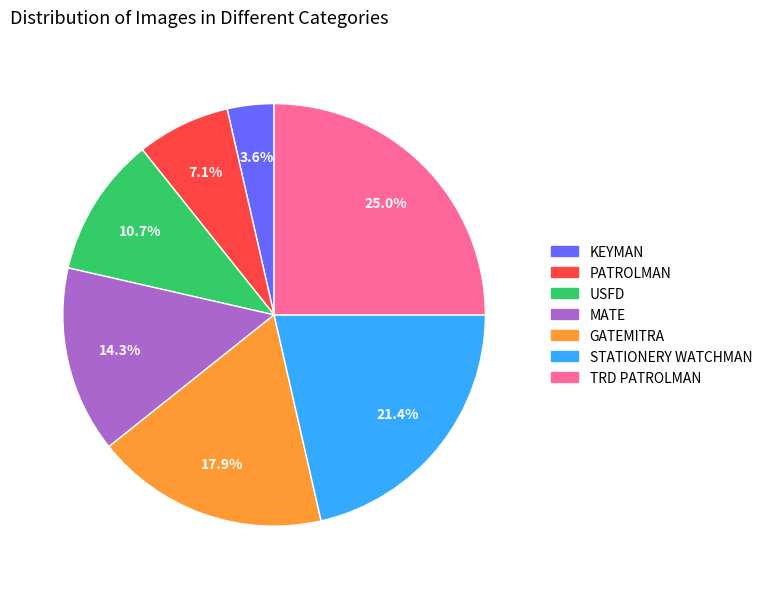

What percentage is the STATIONERY WATCHMAN slice, to the nearest percent?

21%